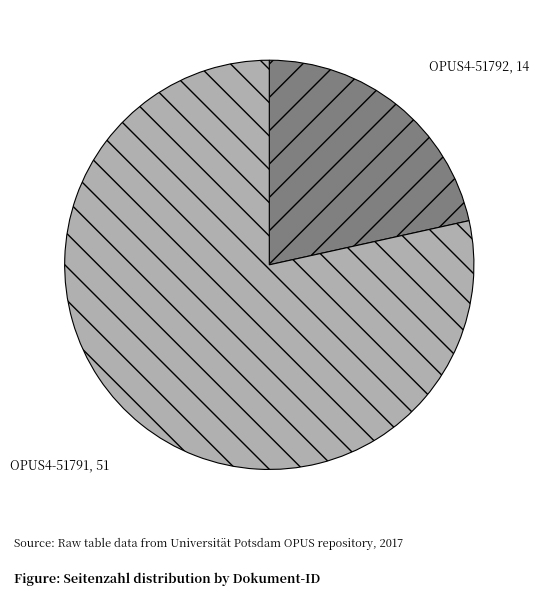

How many segments does this pie chart have?

2